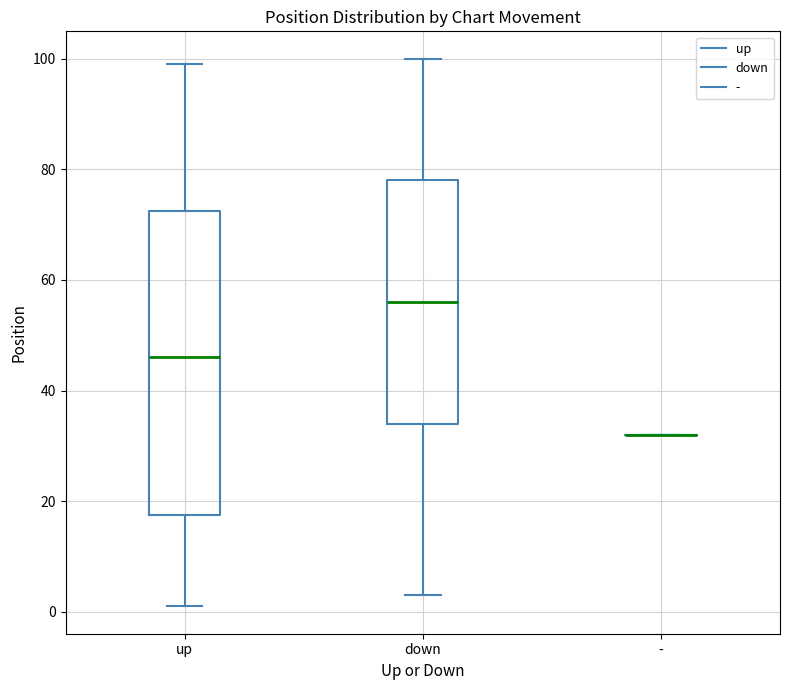

Reading left to right, read every box against the y-axis: the position of its median line, the range the box covers, and the ends of its whiskers. The values are not printed on the chart, so give them approximately, as read against the axis.

up: median 46, box 18 to 72, whiskers 2 to 100
down: median 56, box 34 to 78, whiskers 4 to 100
-: box collapsed to a line at 32, whiskers 32 to 32